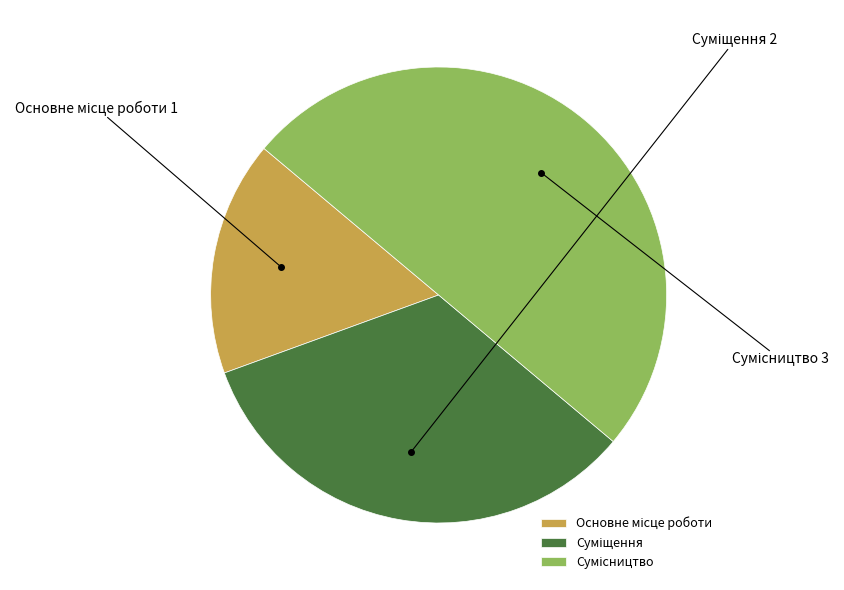

Count the number of slices in the pie.

3